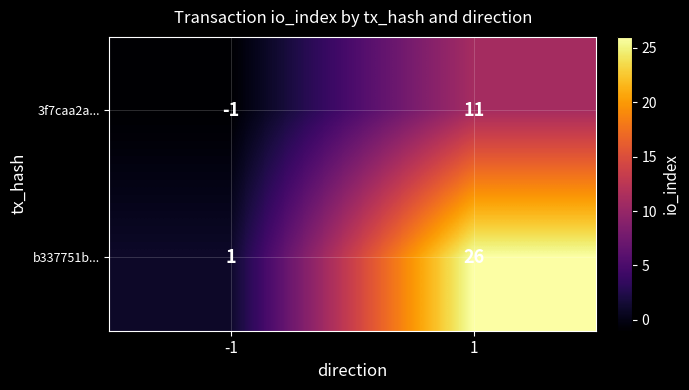

At how many categories does at least one series exceed 8?

1